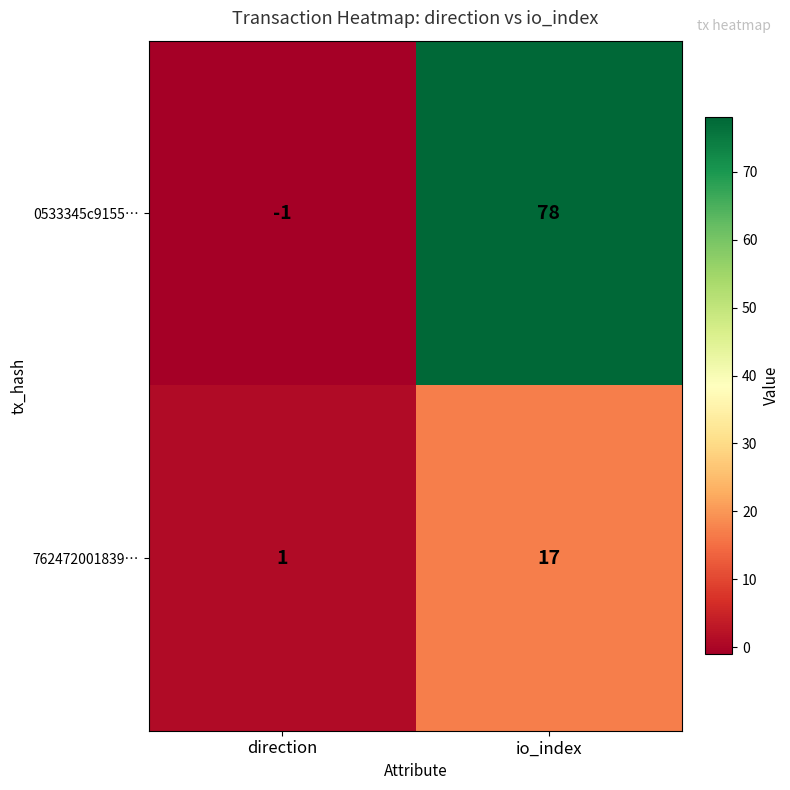

Rank the series by their maximum value, from lowest to highest.

762472001839…, 0533345c9155…